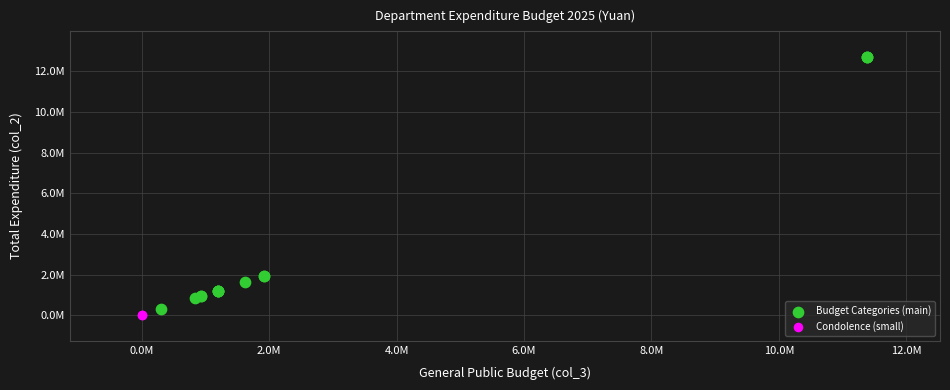

Which series contains the highest Y value?

Budget Categories (main)